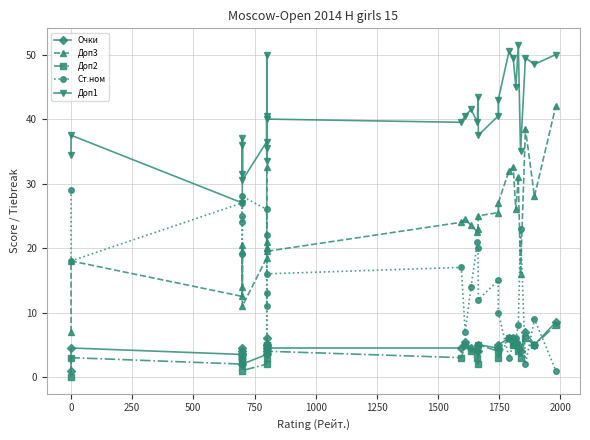

True or false: Доп1 has more than 2 interior local peaks.

True